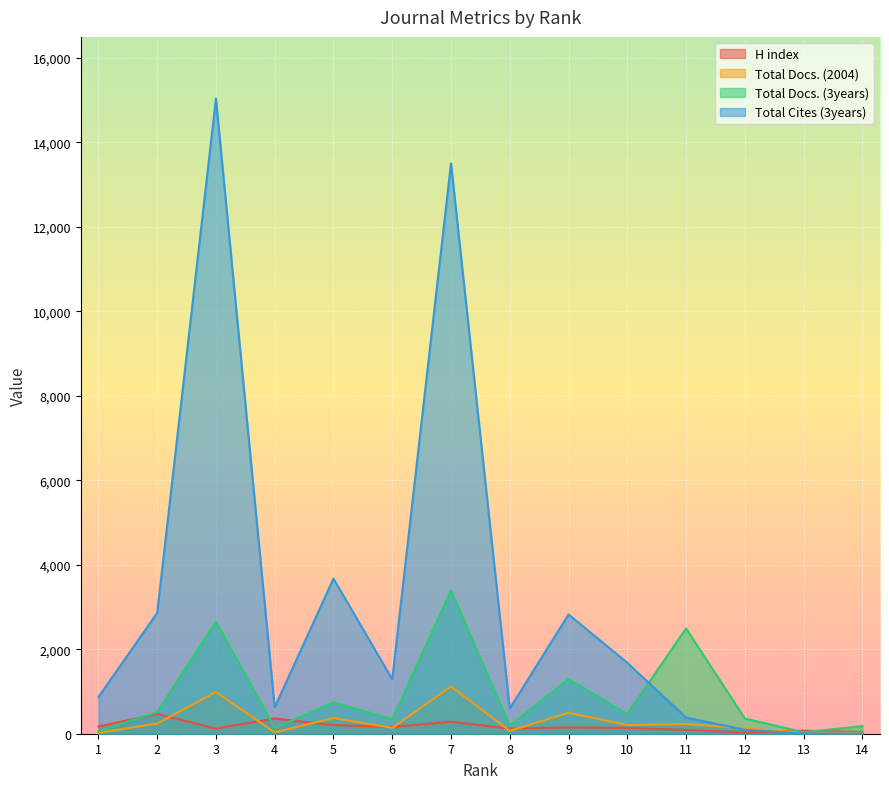

True or false: Total Docs. (3years) has more than 0 points higher than both neighbors.

True